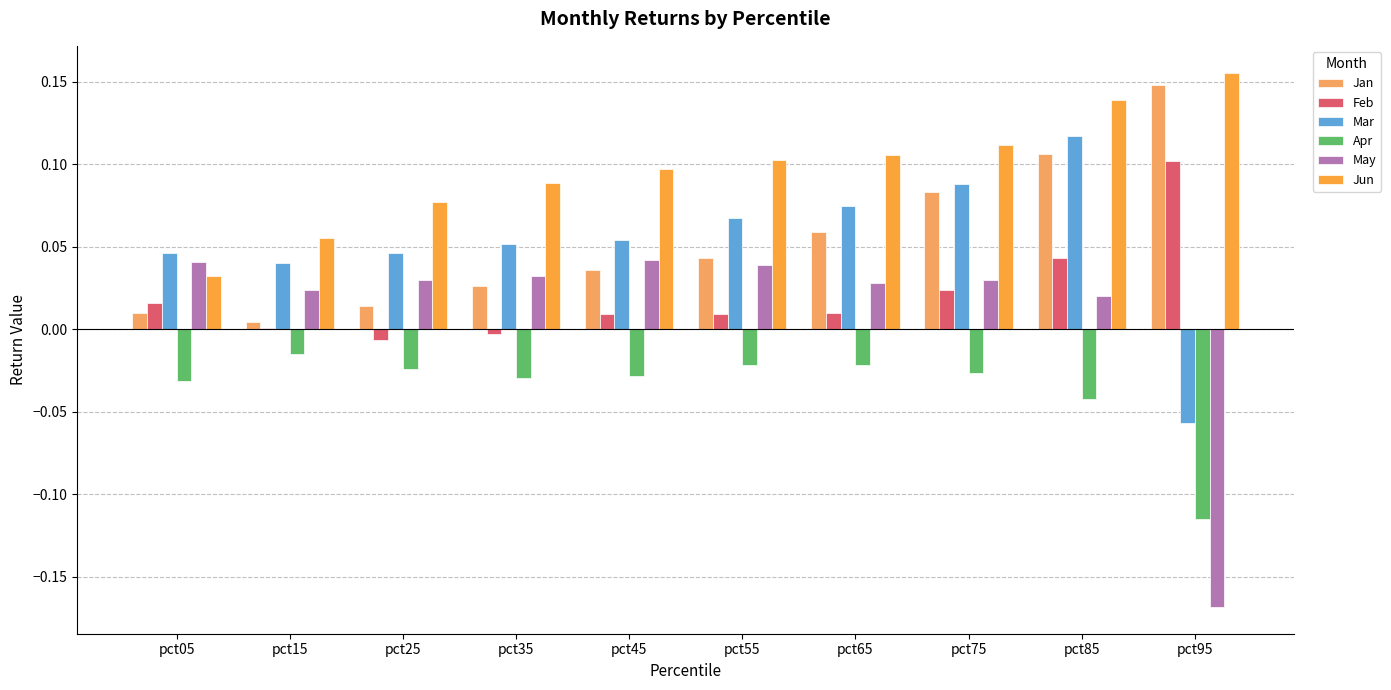

The value of May at pct85 is 0.0. True or false?

True